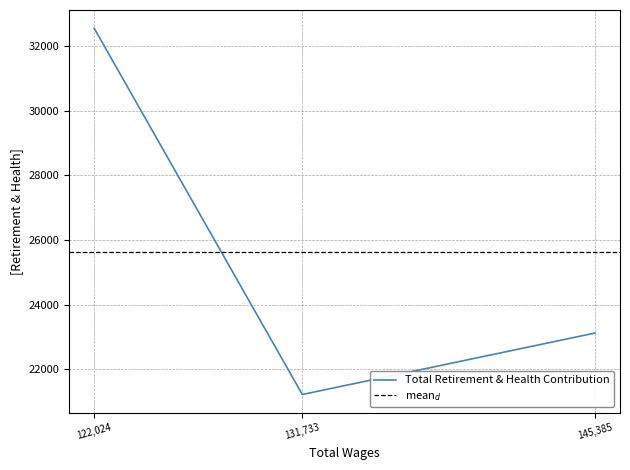

At which label is Total Retirement & Health Contribution closest to 26886?

145,385